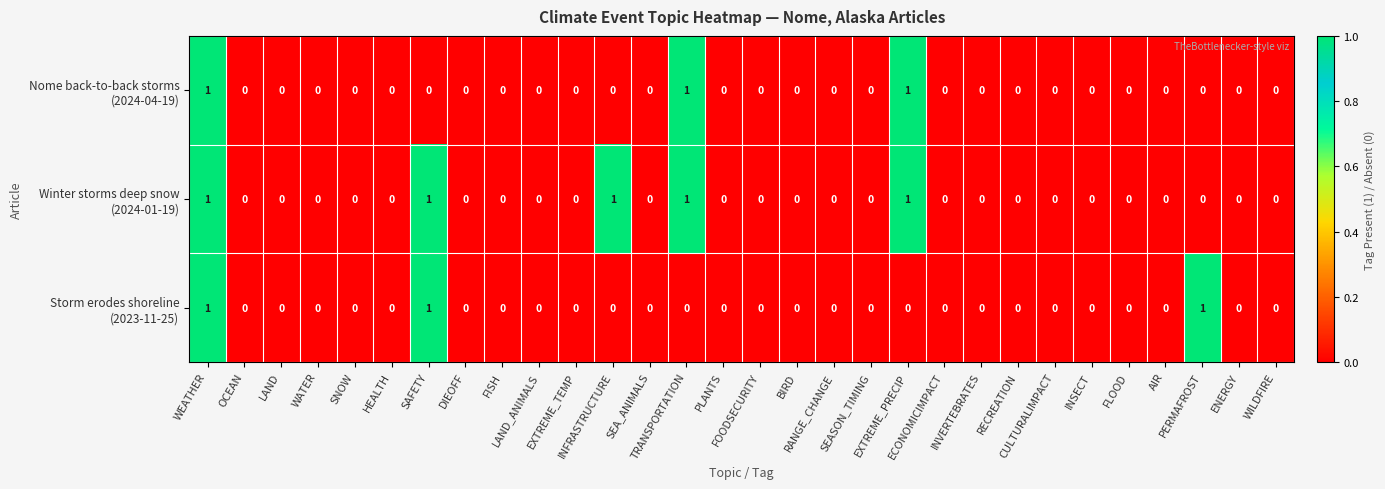

Count the number of categories in the chart.

30